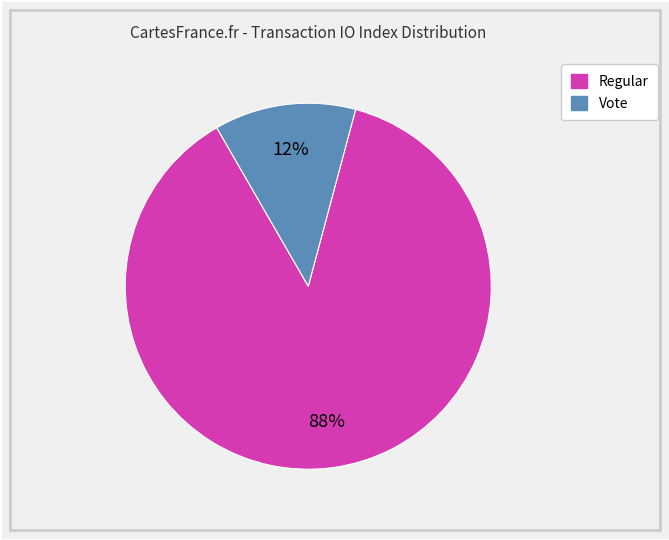

To the nearest percent, what is the average slice percentage?

50%